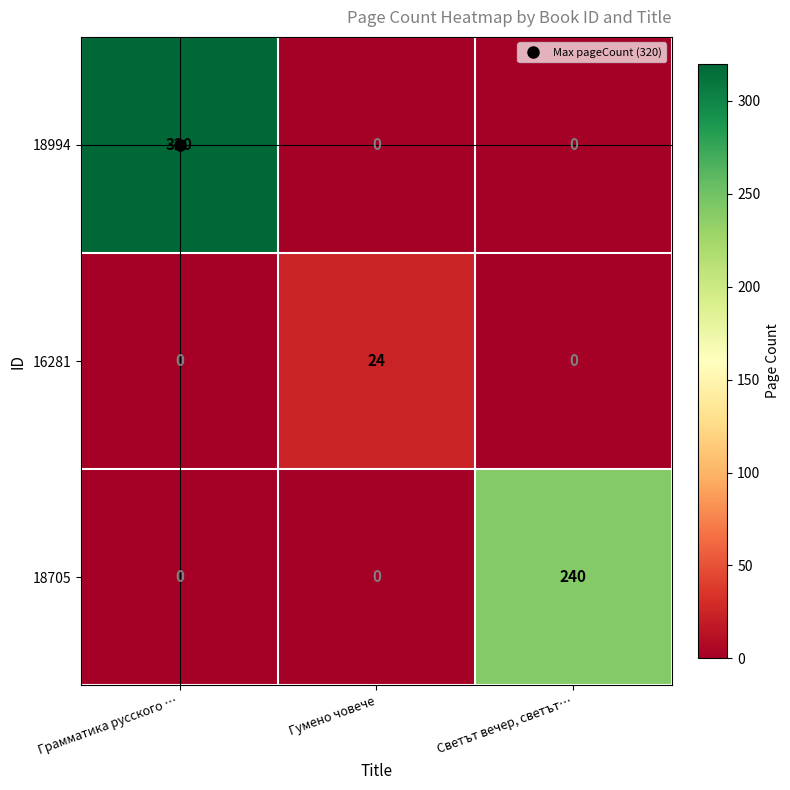

True or false: 18994 has a value of 0 at Гумено човече.

True